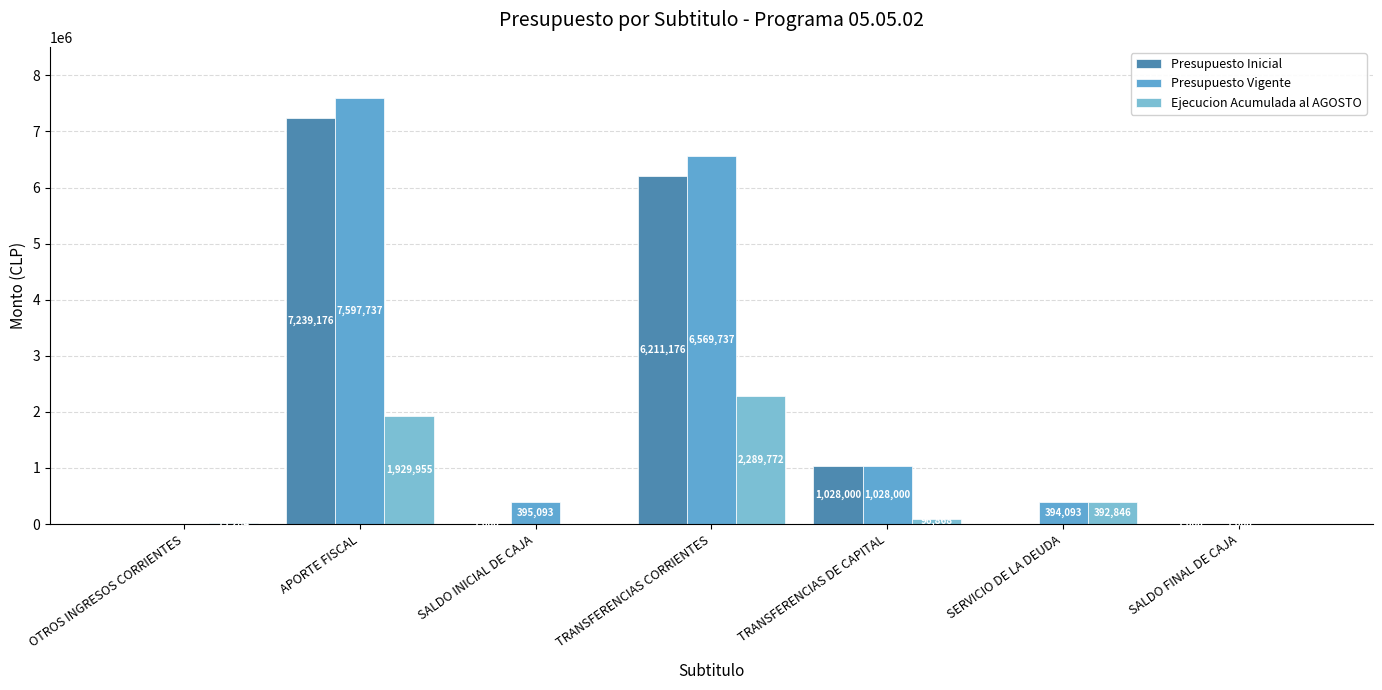

Is the value of Presupuesto Inicial at APORTE FISCAL greater than the value of Ejecucion Acumulada al AGOSTO at TRANSFERENCIAS CORRIENTES?

Yes